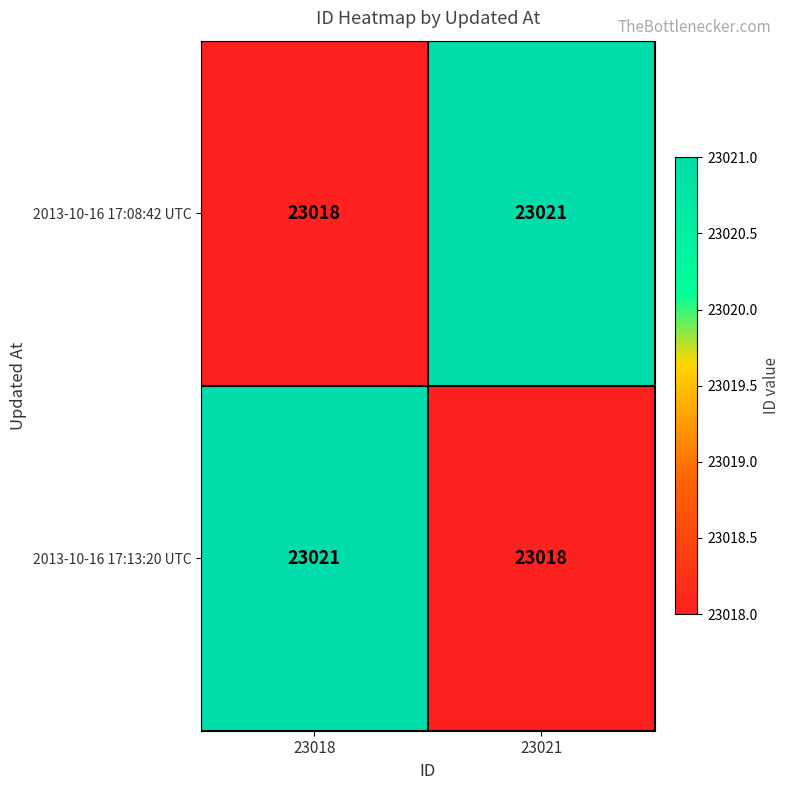

What is the approximate value of 2013-10-16 17:13:20 UTC at 23018?

23021